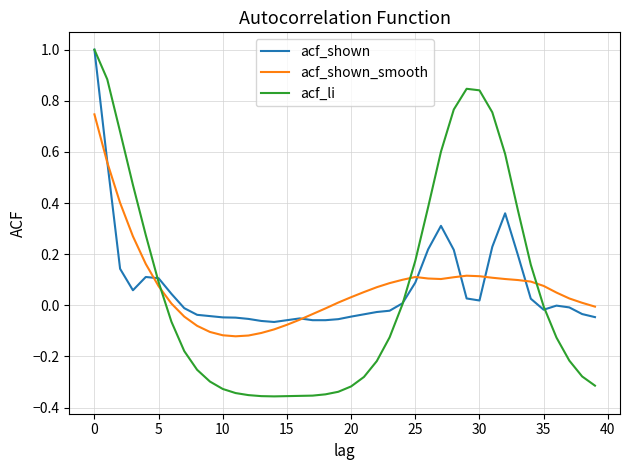

What is the greatest value displayed?

1.0